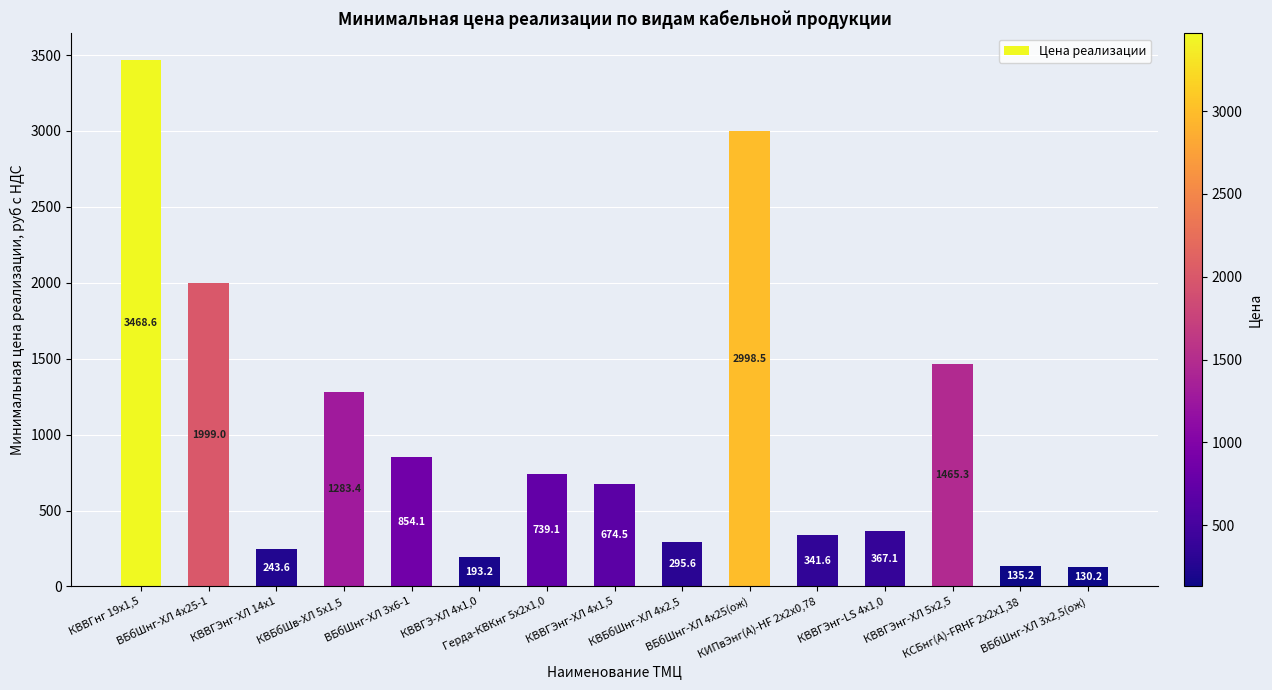

Approximately how many times larger is the value at ВБбШнг-ХЛ 4х25-1 compared to КСБнг(А)-FRHF 2x2x1,38?

14.8